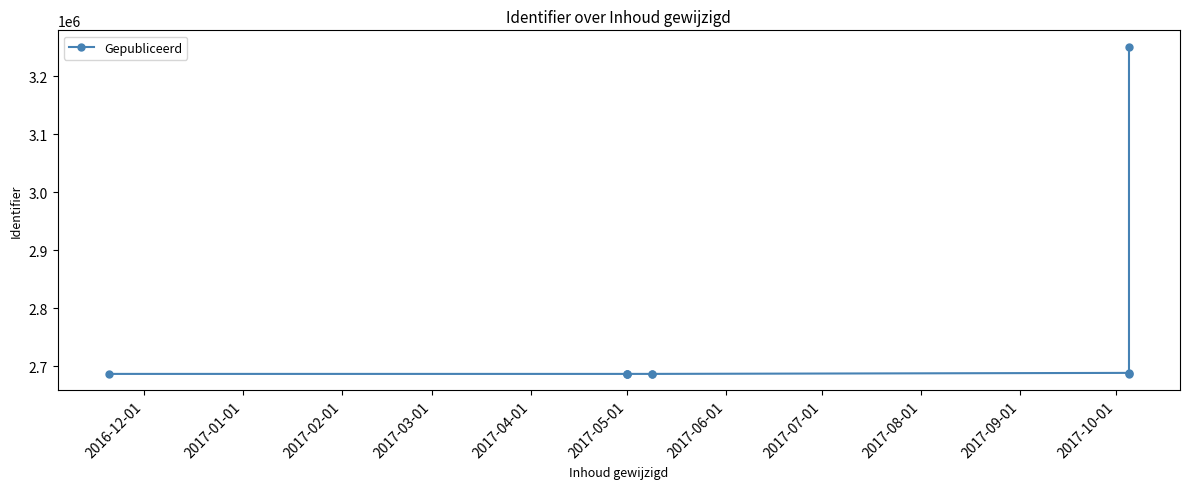

What is the greatest value displayed?

3250625